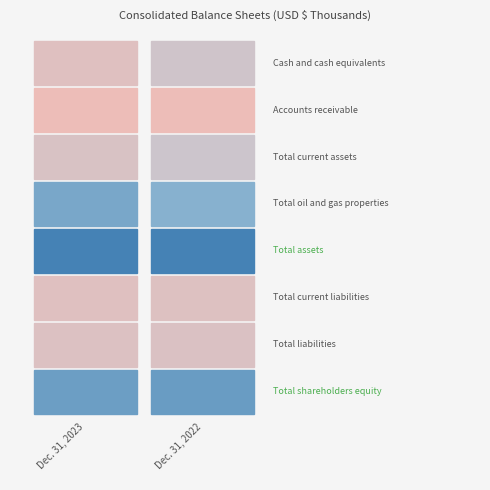

Rank the series by their maximum value, from highest to lowest.

Total assets, Total shareholders equity, Total oil and gas properties, Total current assets, Cash and cash equivalents, Total liabilities, Total current liabilities, Accounts receivable